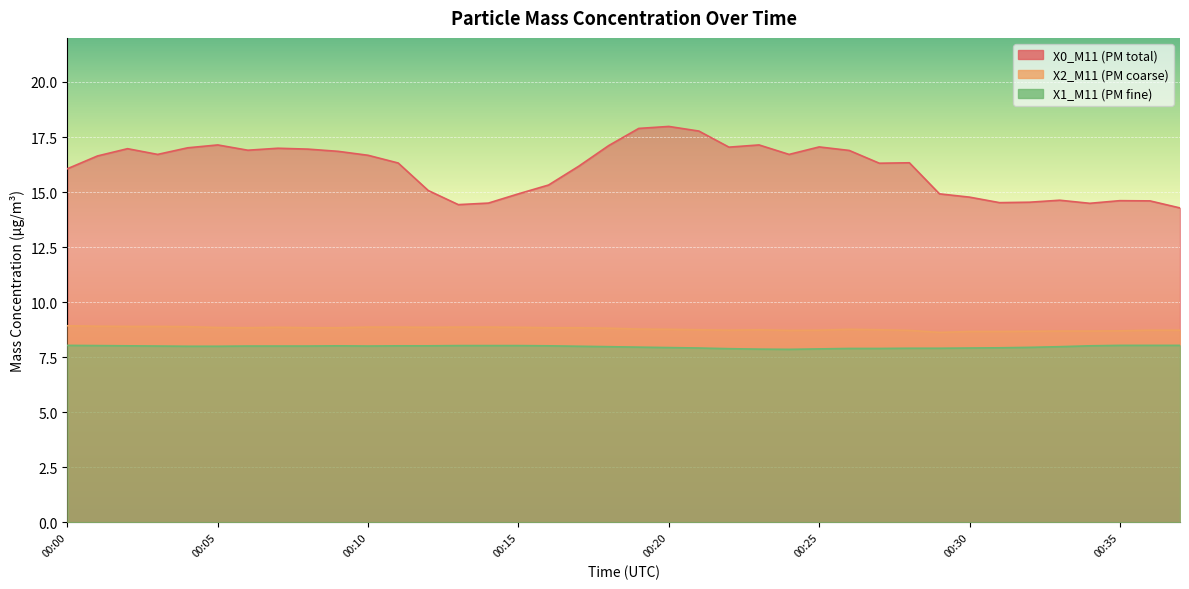

Rank the series at 00:17 from lowest to highest value.

X1_M11, X2_M11, X0_M11